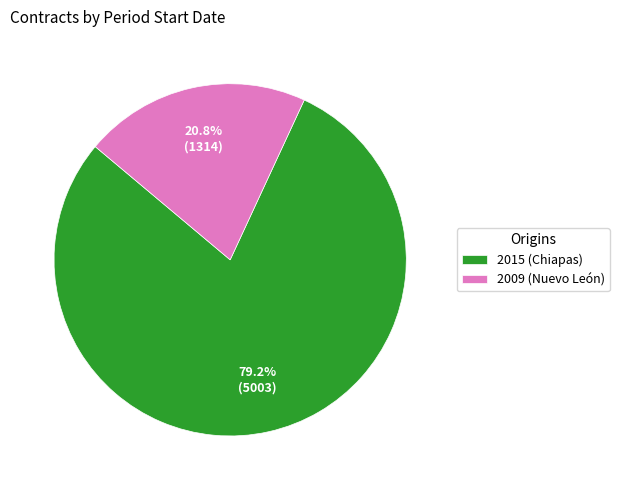

Does 2015 (Chiapas) represent more than half of the total?

Yes